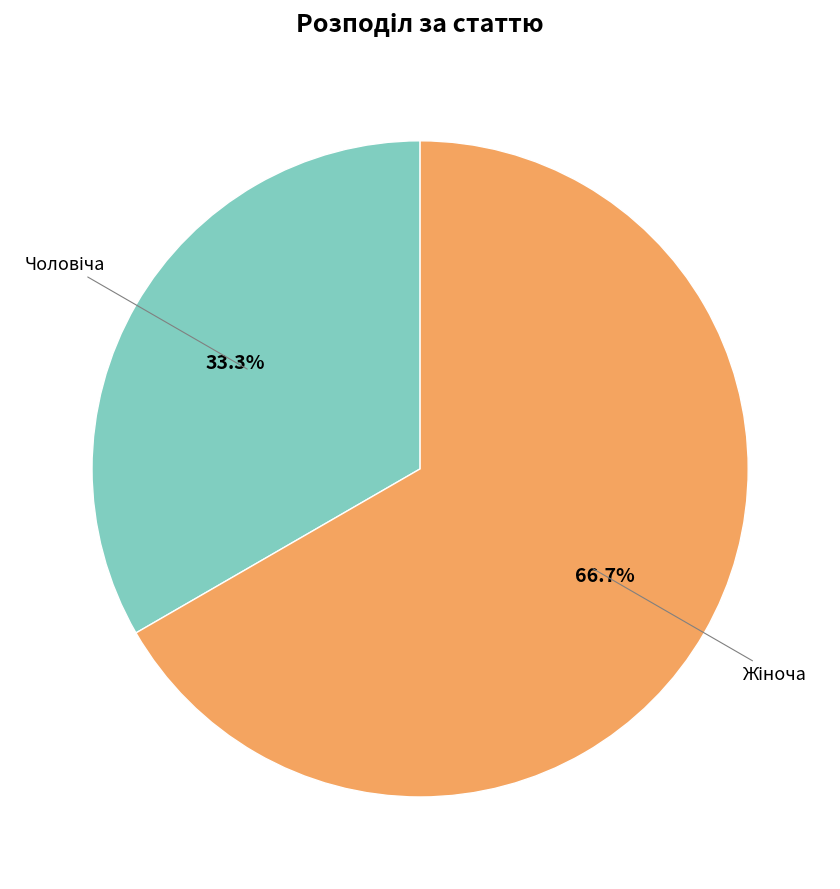

To the nearest percent, what percentage of the pie is Чоловіча?

33%